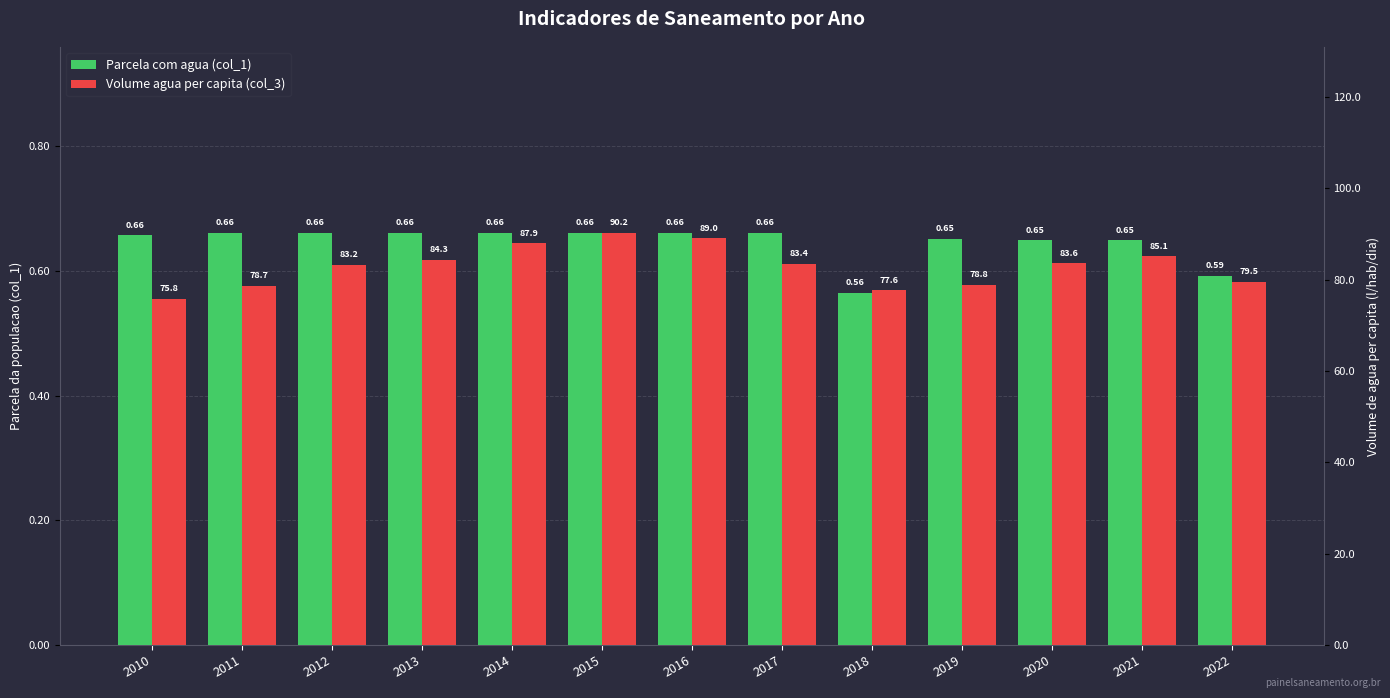

What is the sum of the Parcela com agua (col_1) values at 2019 and 2022?

1.2